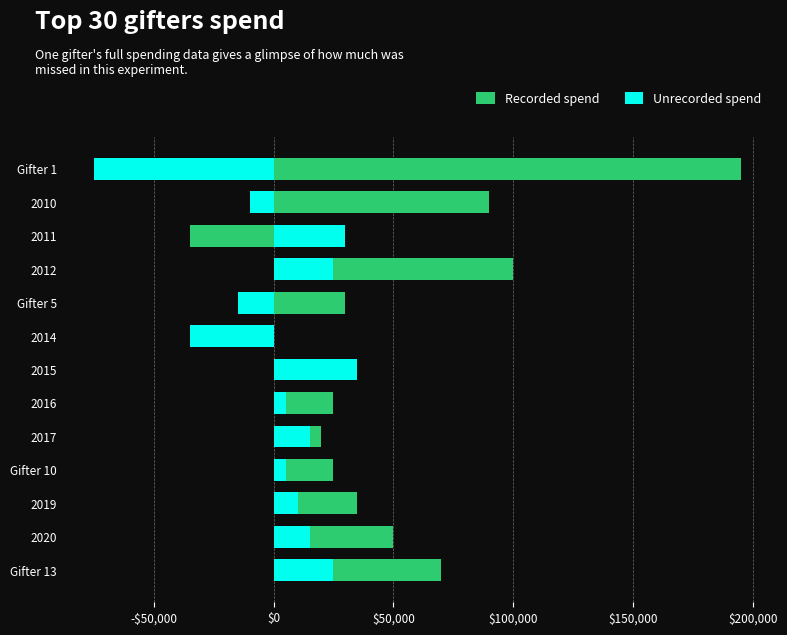

What are all the series names shown in the legend?

Recorded spend, Unrecorded spend